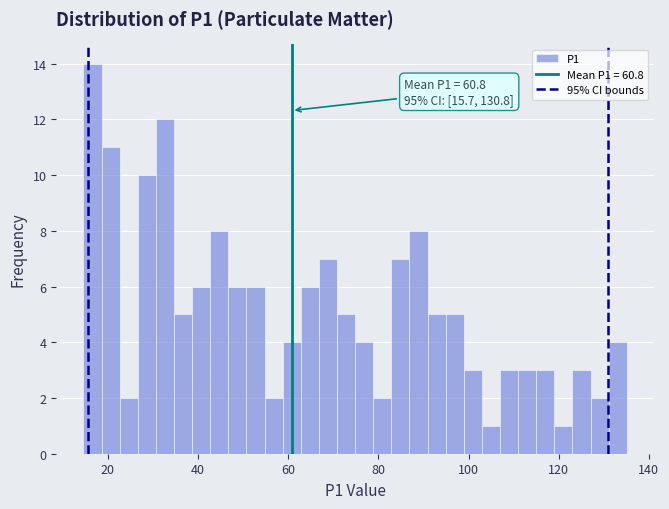

Around what value on the x-axis is the tallest bar? Give the approximate position of its centre, as read against the axis.

16